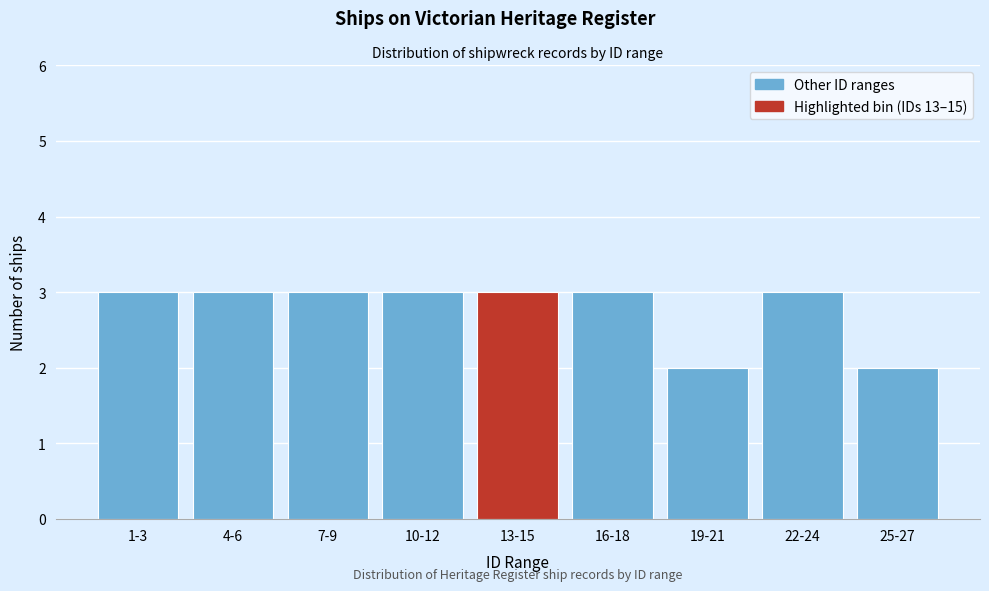

Reading right to left, what are all the values shown in this chart?

25-27=2	22-24=3	19-21=2	16-18=3	13-15=3	10-12=3	7-9=3	4-6=3	1-3=3